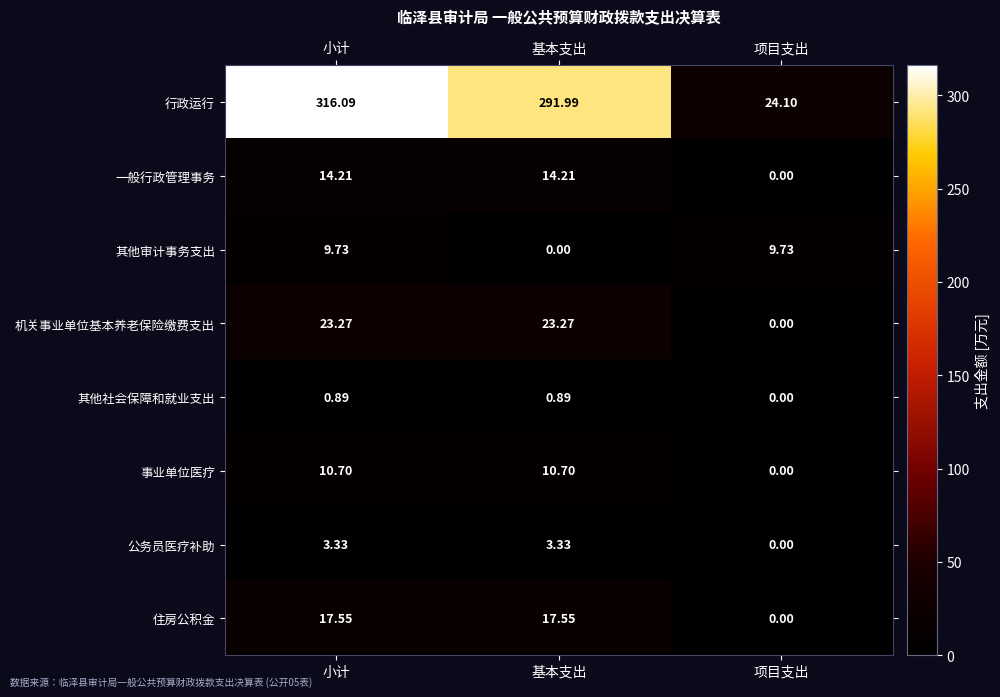

Which category has the lowest value in the 机关事业单位基本养老保险缴费支出 series?

项目支出